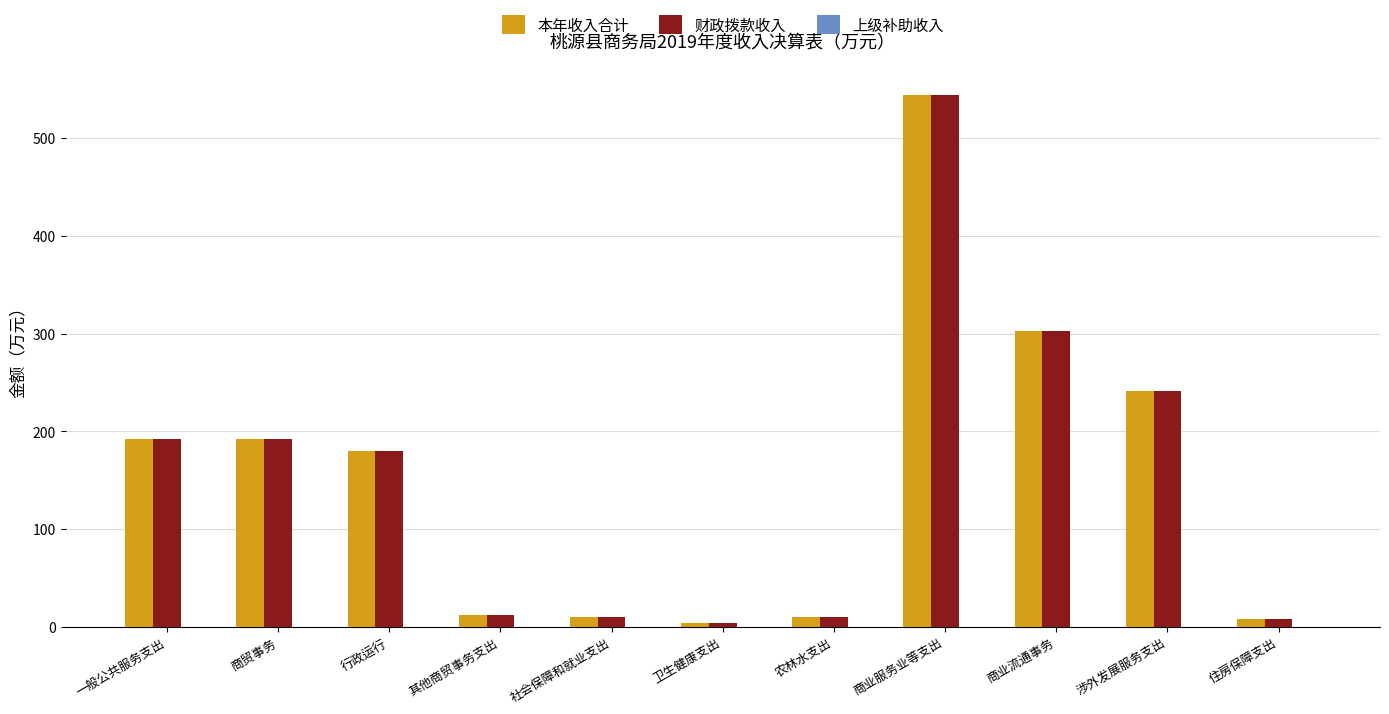

How many data points does each series have?

11